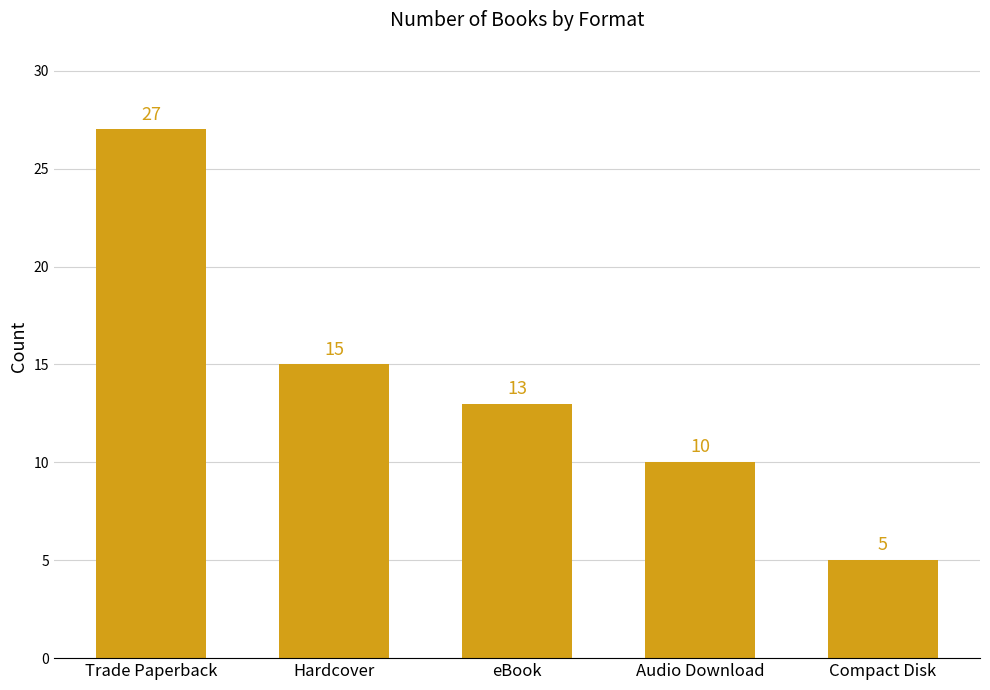

What is the ratio of the value at Audio Download to the value at Trade Paperback?

0.4